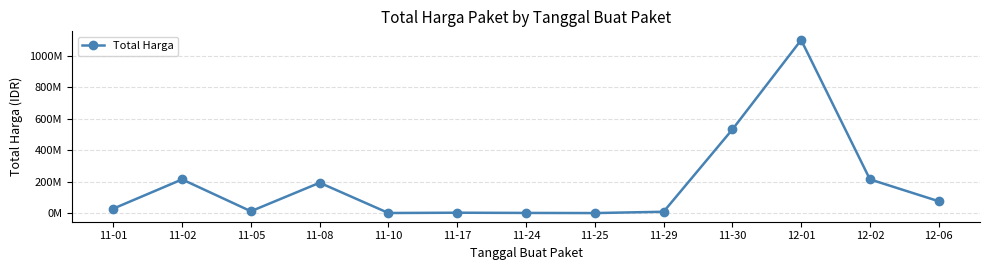

What is the sum of the values at 11-02 and 12-01?

1314144000